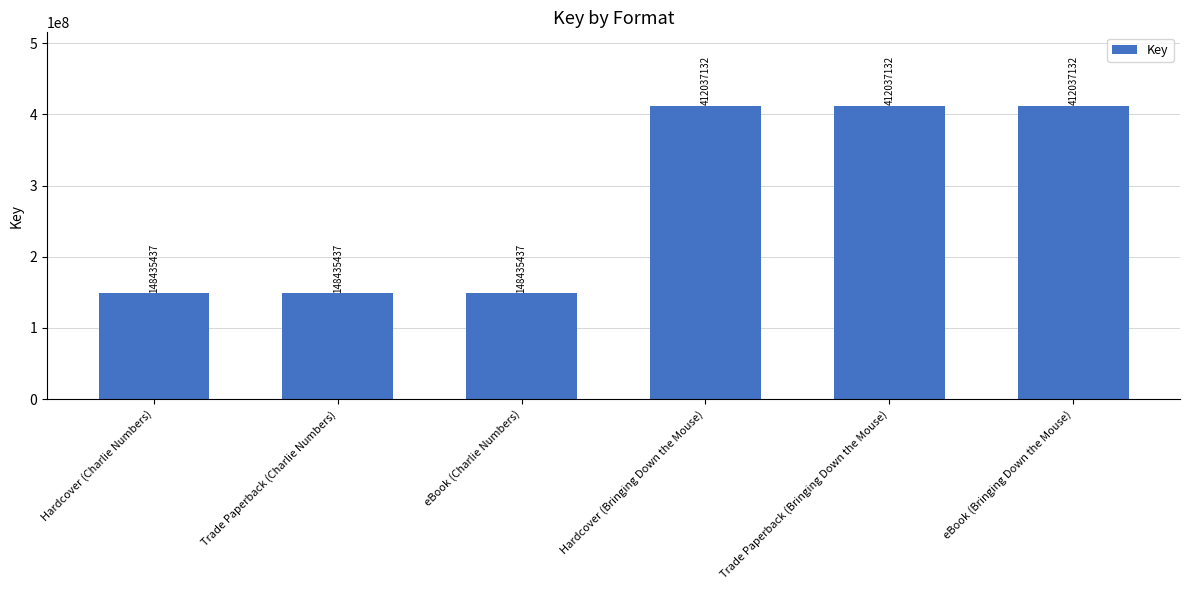

What is the label of the 2nd bar from the right?

Trade Paperback (Bringing Down the Mouse)